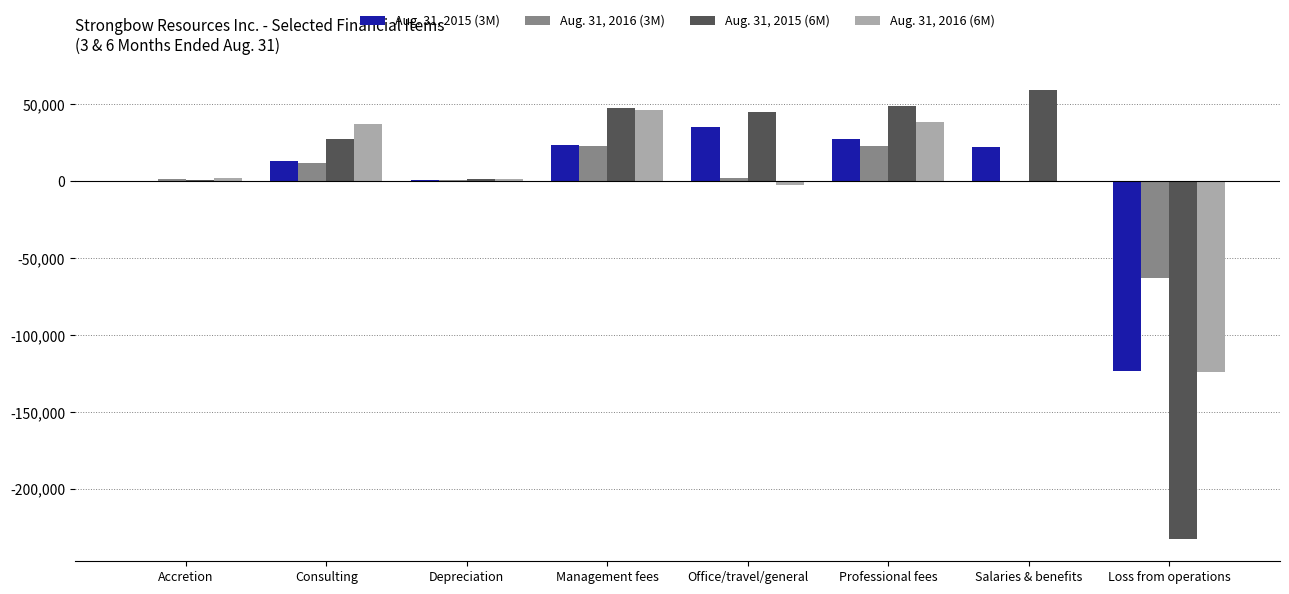

What is the greatest value displayed?

59246